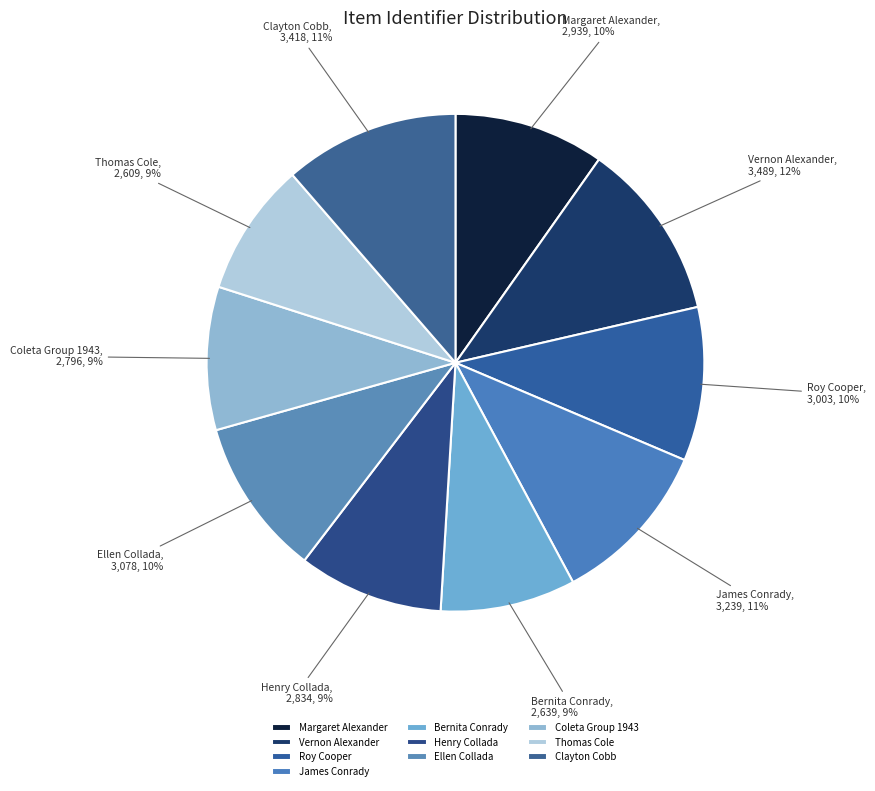

Is there any slice that represents more than half of the pie?

No